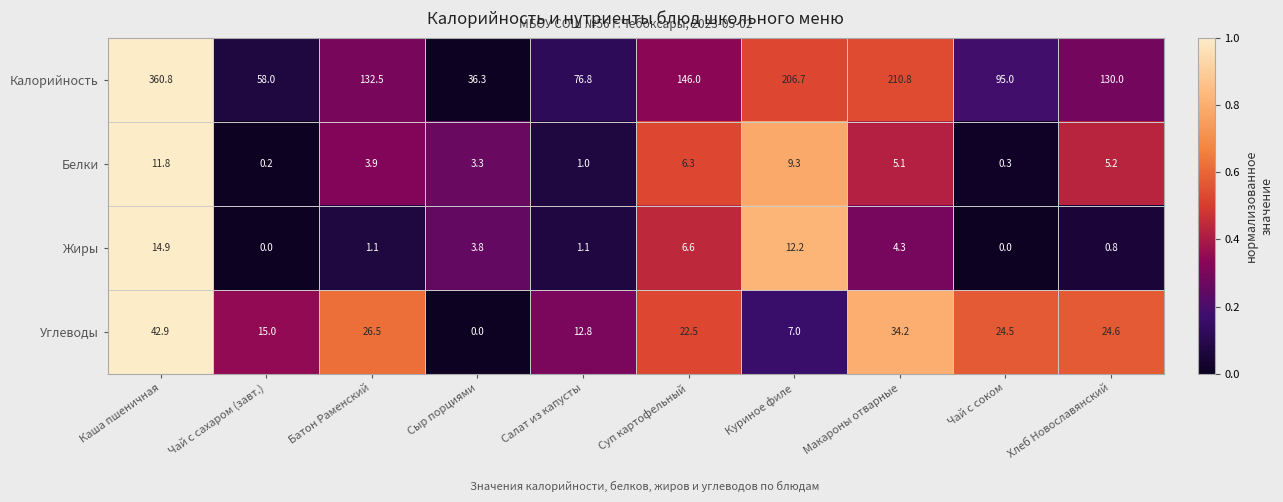

Which label corresponds to the largest value in the chart?

Каша пшеничная